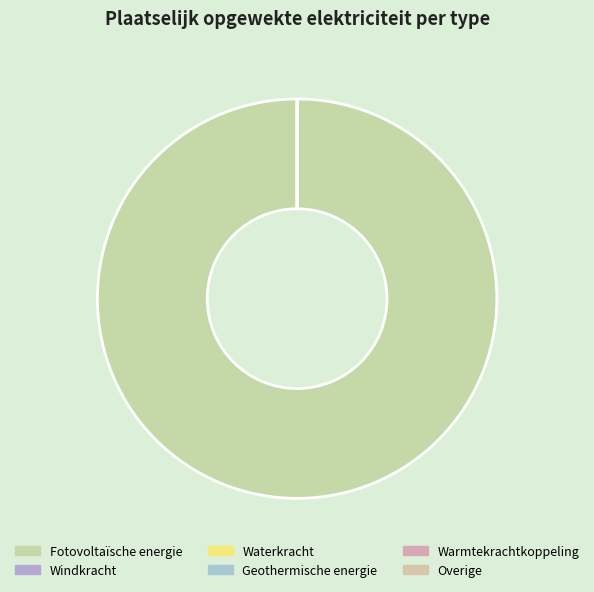

What is the smallest slice in the pie chart?

Windkracht